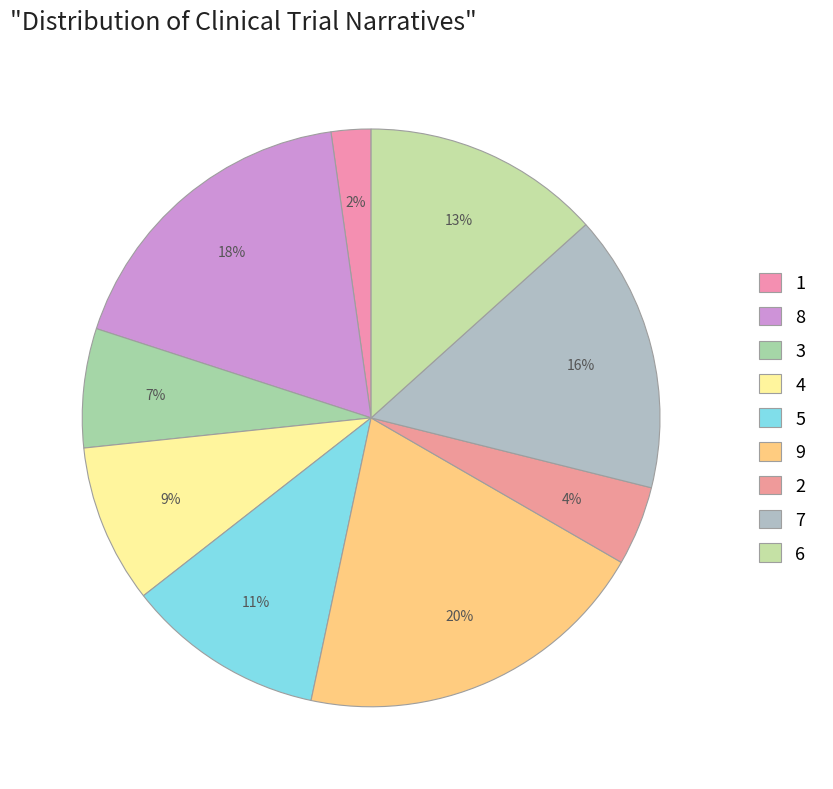

To the nearest percent, what is the difference between the 2 and 5 slice percentages?

7%